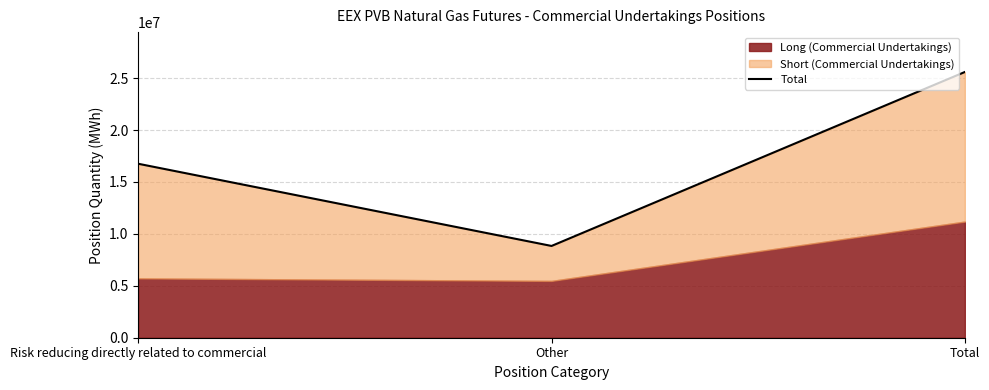

Count the values in the range 8839350 to 25596620.

3